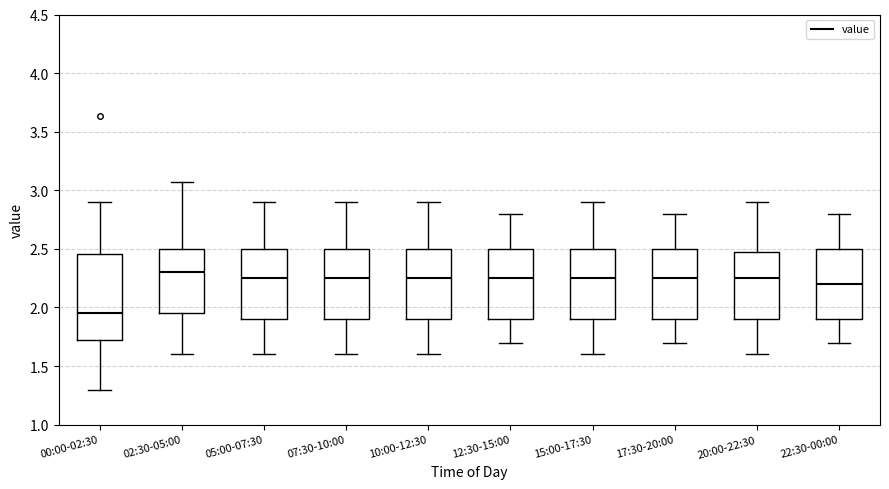

Comparing the boxes themselves (not the whiskers), which one is the tallest?

00:00-02:30